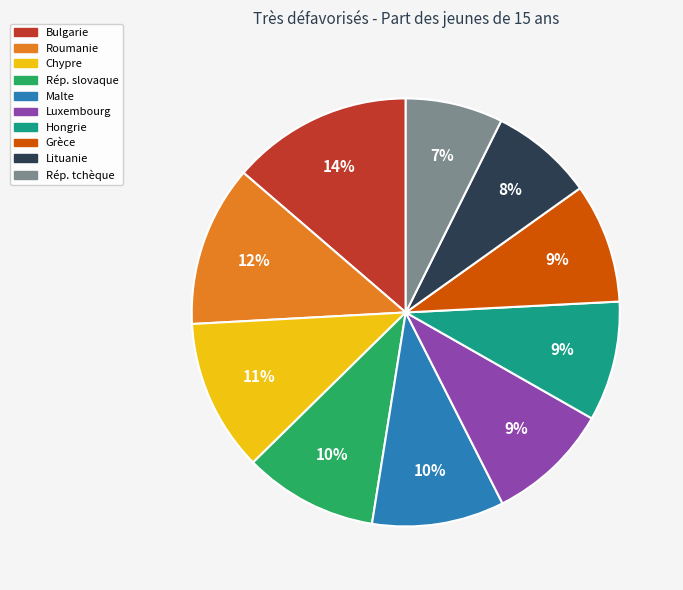

Count the number of slices in the pie.

10